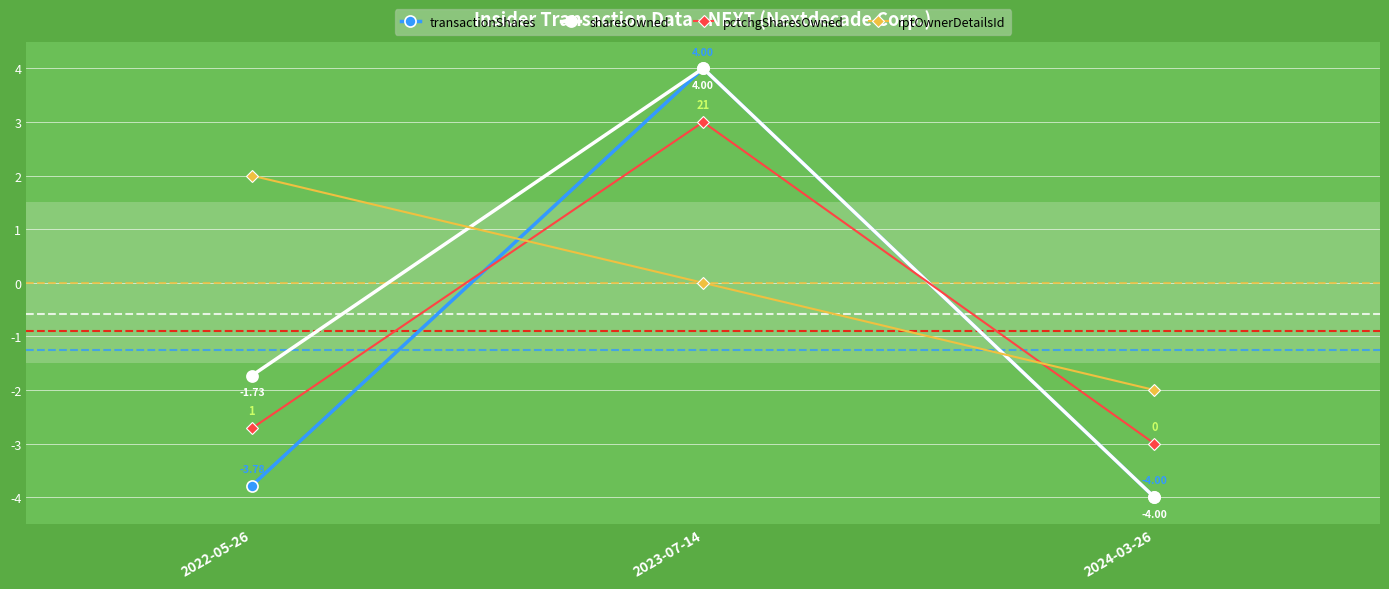

How many categories are shown in the chart?

3